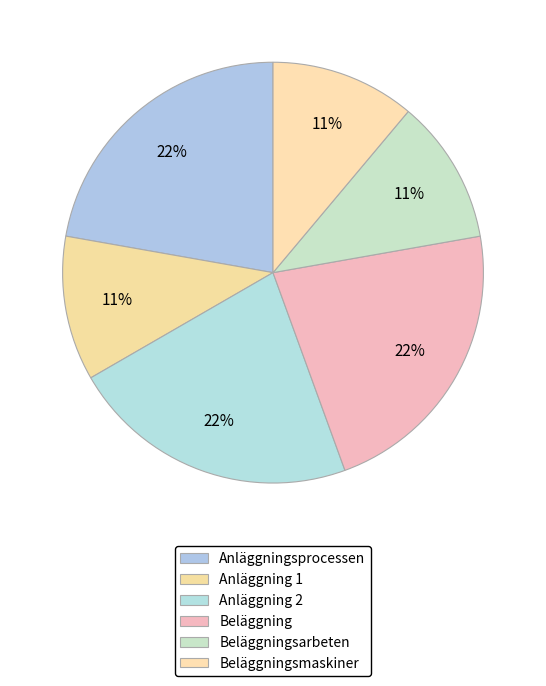

How many segments does this pie chart have?

6